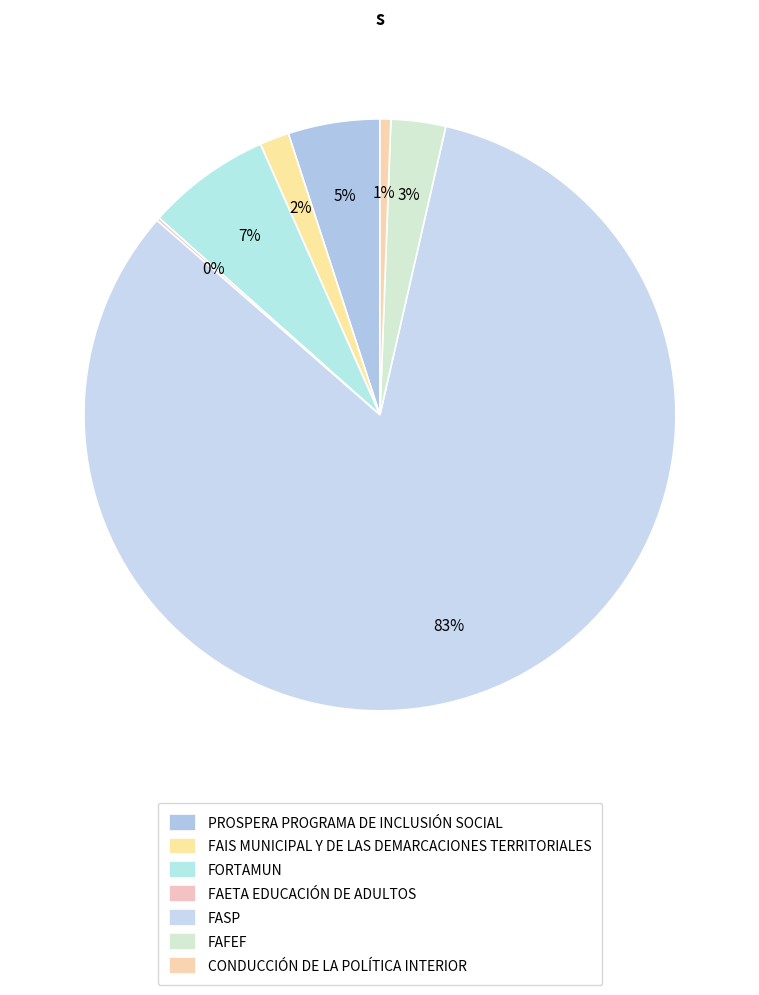

Is the sum of FAFEF and FASP greater than half?

Yes